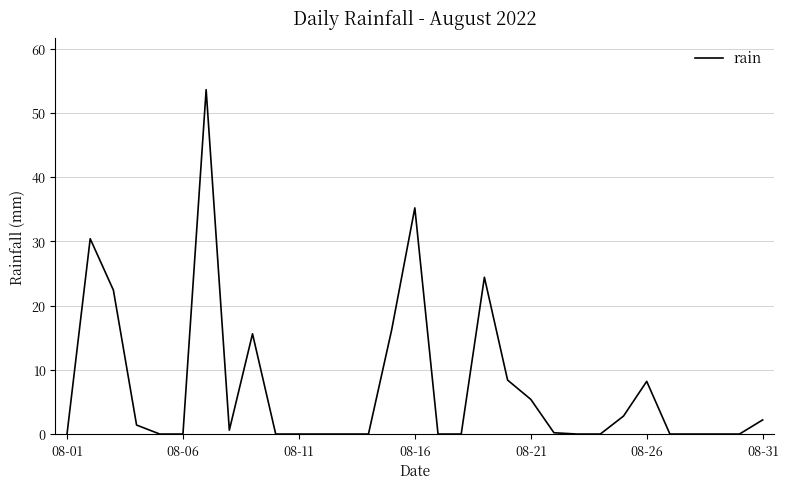

What is the greatest value displayed?

53.6